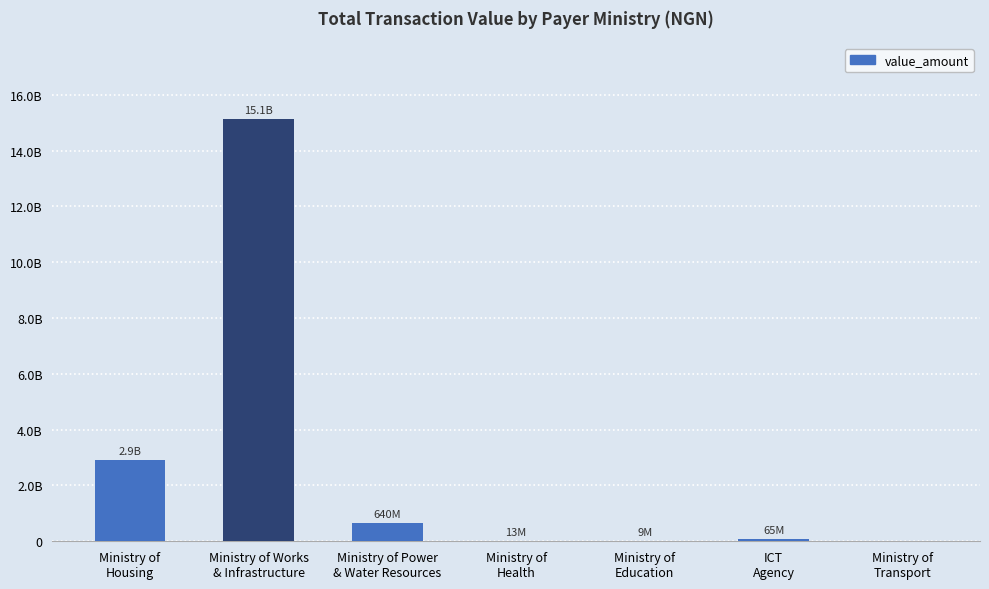

Where is the data nearest to the value 7566544856?

Ministry of
Housing